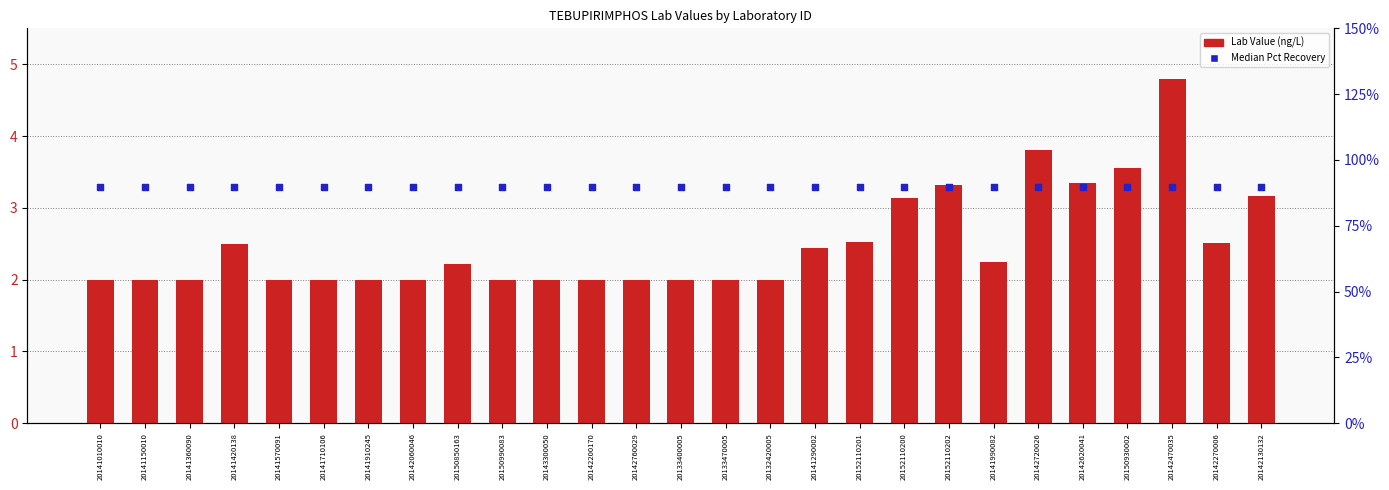

Is the value of Lab Value at 20141010010 greater than the value of Median Pct Recovery at 20141910245?

Yes